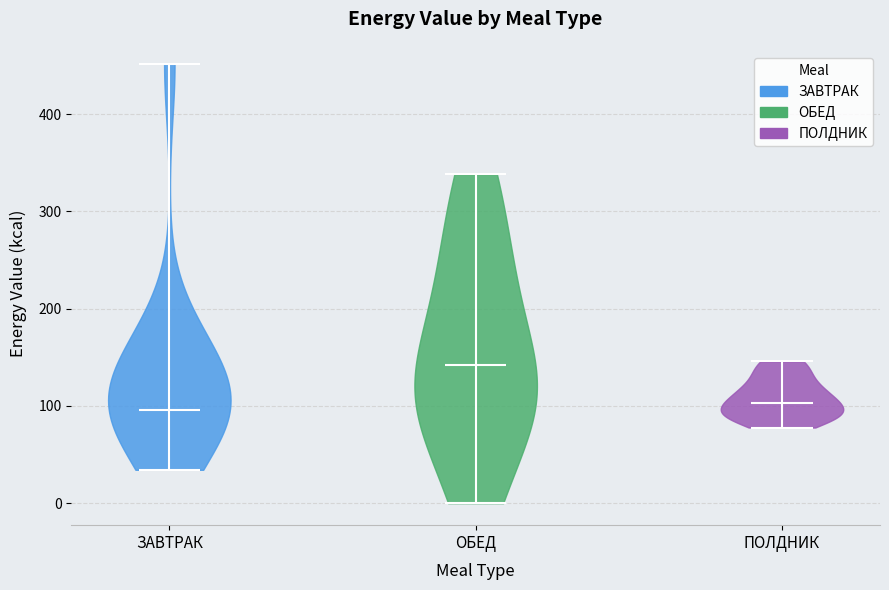

Reading left to right, read every violin against the y-axis: where its median line is, and the lowest and highest points it reaches. The values are not printed on the chart, so give them approximately, as read against the axis.

ЗАВТРАК: median line 100, lowest point 30, highest point 450
ОБЕД: median line 140, lowest point 0, highest point 340
ПОЛДНИК: median line 100, lowest point 80, highest point 150